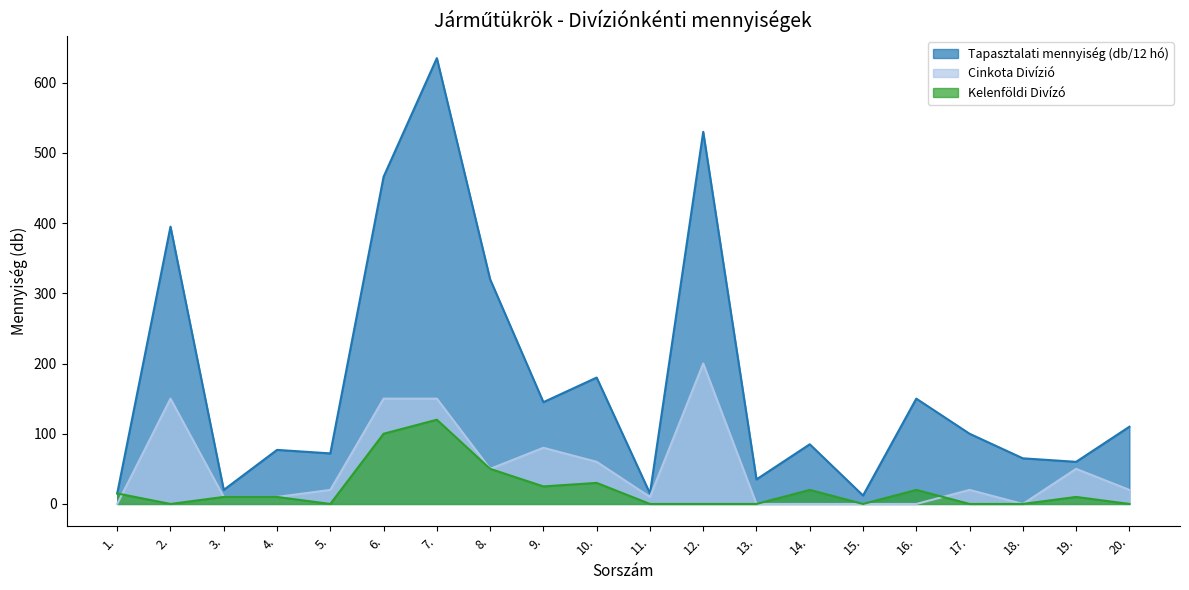

How many data points in Kelenföldi Divízó are less than 10?

9